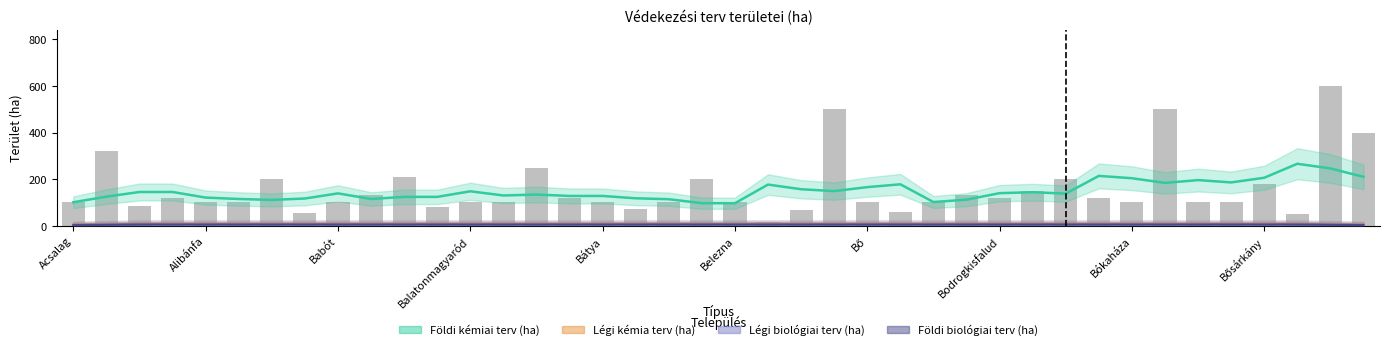

Which has a higher value, Bejcgyertyános or Beled?

Beled